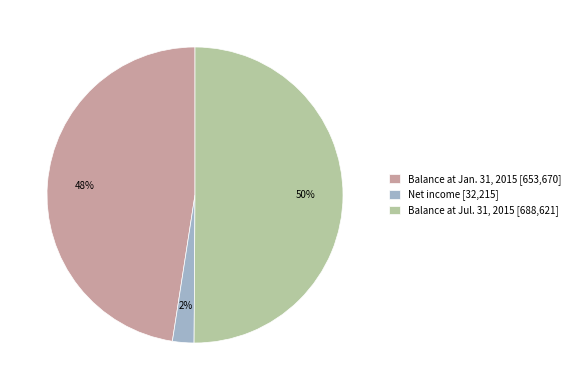

Is it true that Balance at Jul. 31, 2015 is 50% of the pie?

True